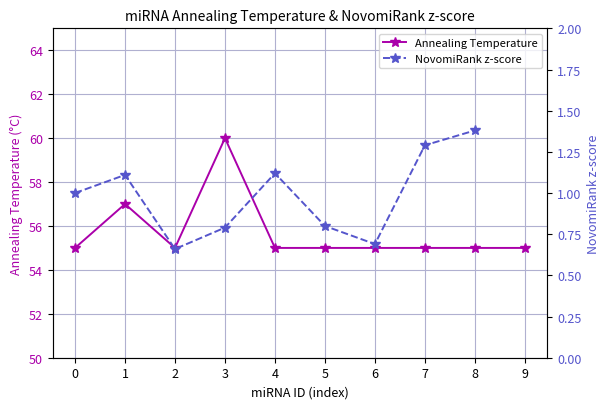

How many interior local valleys does the NovomiRank z-score series have?

2